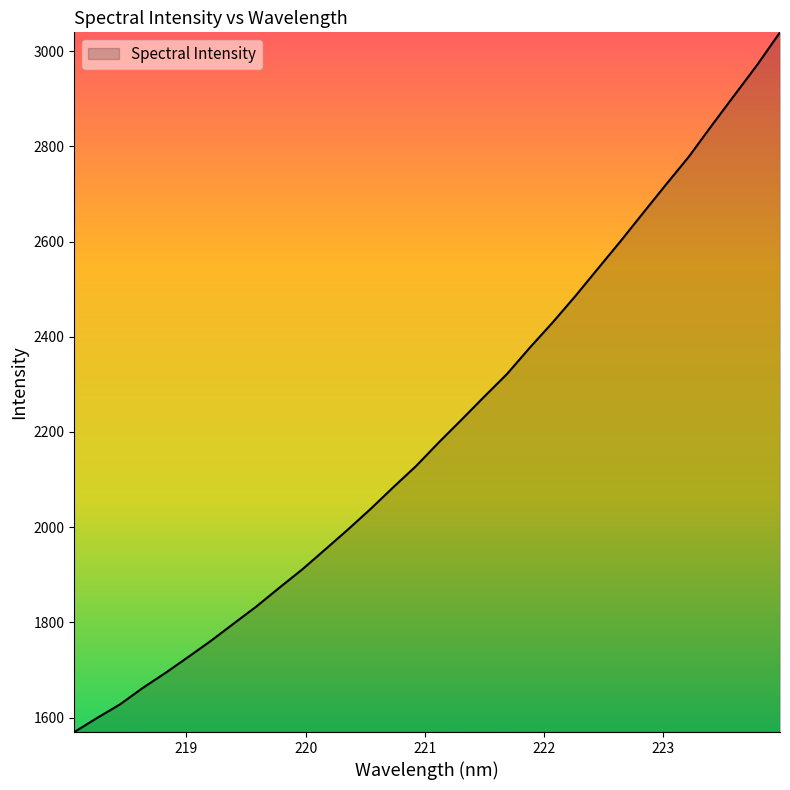

Does the chart display data point markers on the line(s)?

No